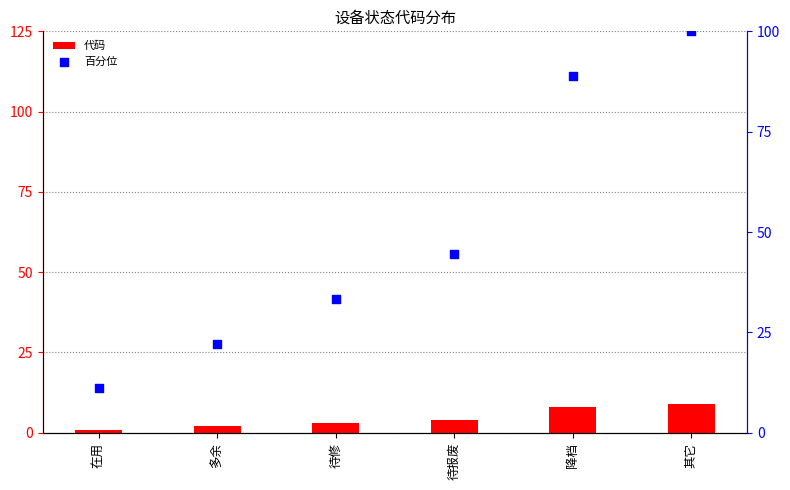

What is the total value across all series at 多余?

24.2